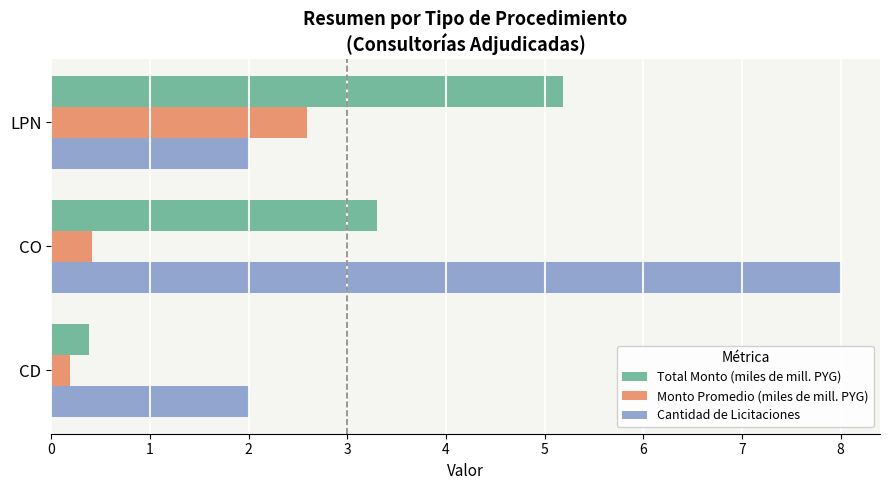

What is the average value of the Monto Promedio (miles de mill. PYG) series?

1.1